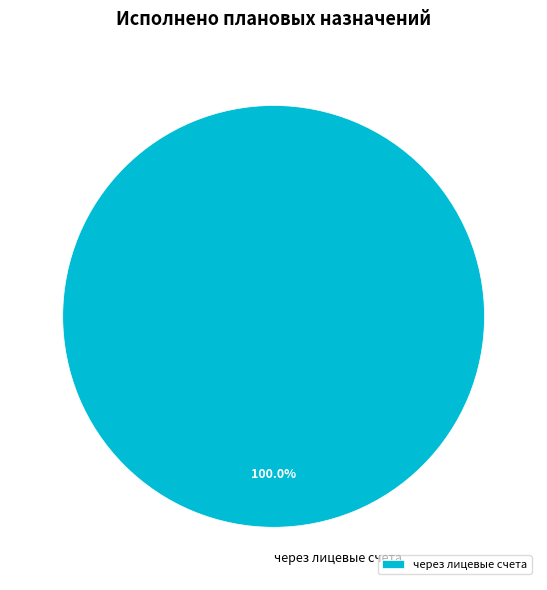

Rank the categories by value from lowest to highest.

через лицевые счета